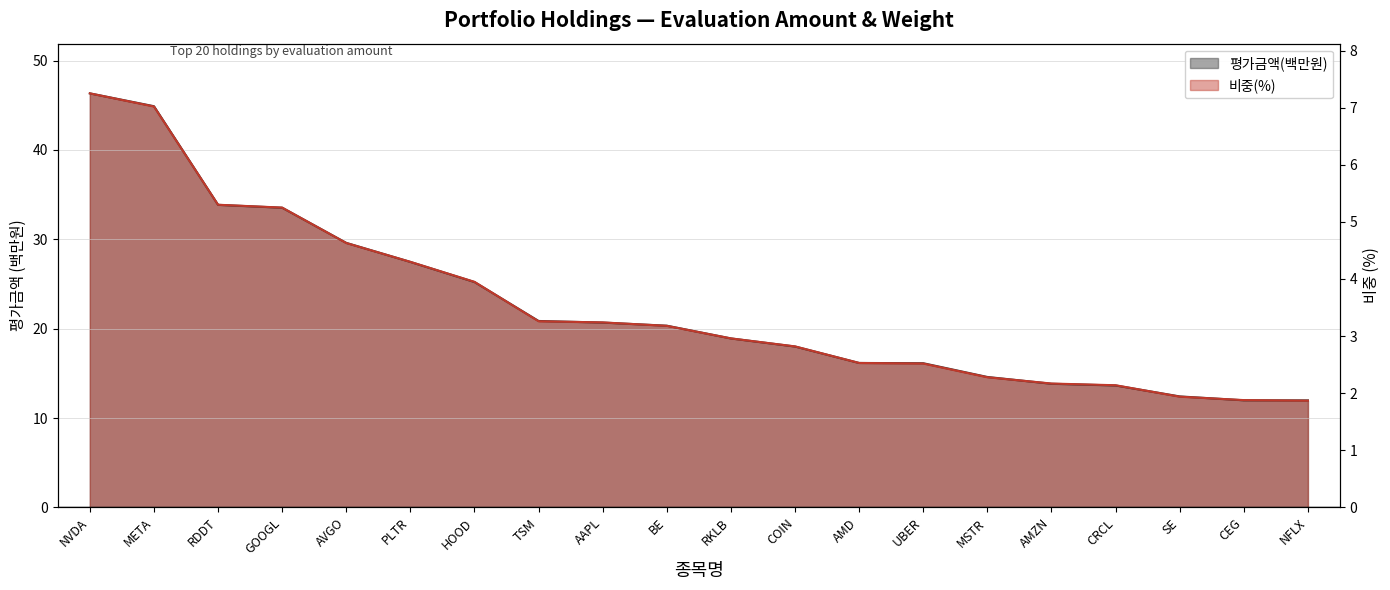

What is the average value of the 평가금액(백만원) series?

22.5